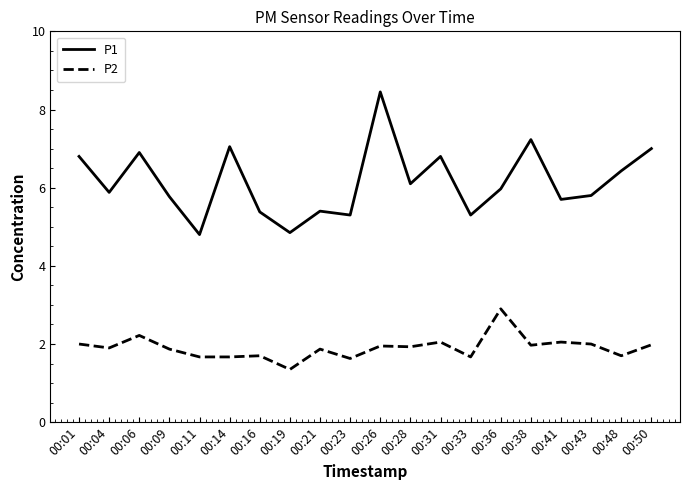

At which category does the chart reach its peak across all series?

00:26